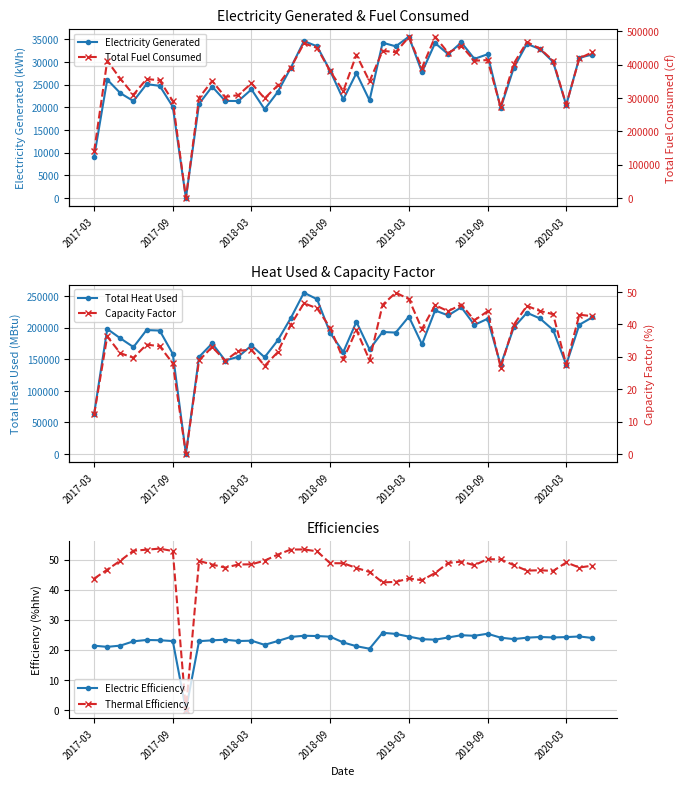

Is the value of Total Heat Used at 30 greater than the value of Electricity Generated at 32?

Yes